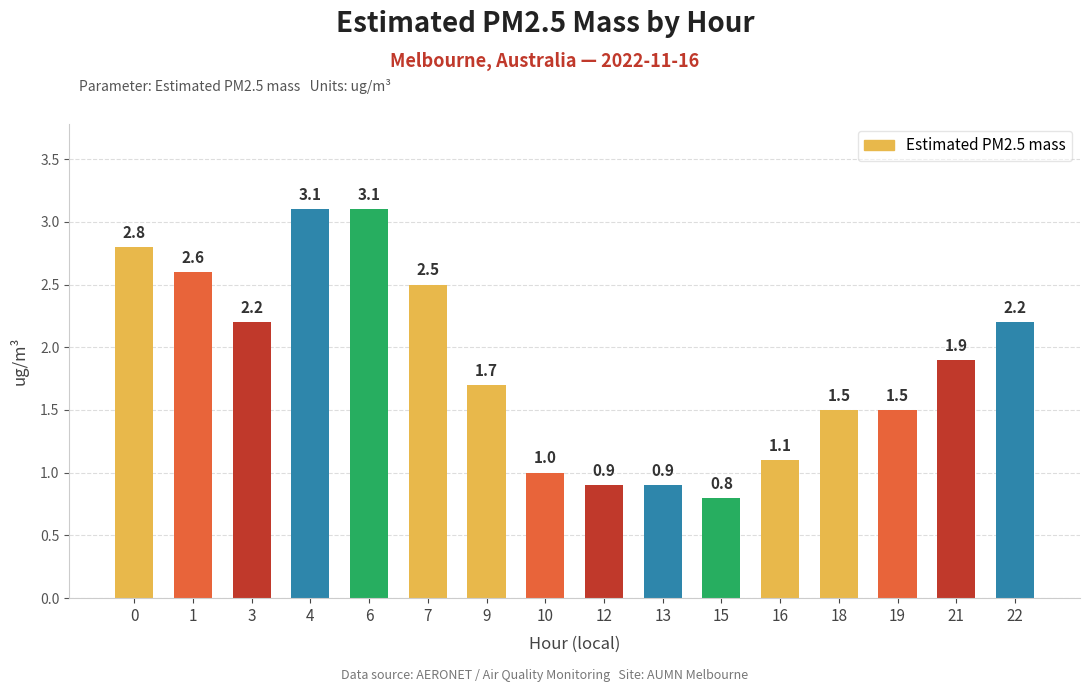

At which category does the chart reach its minimum across all series?

15